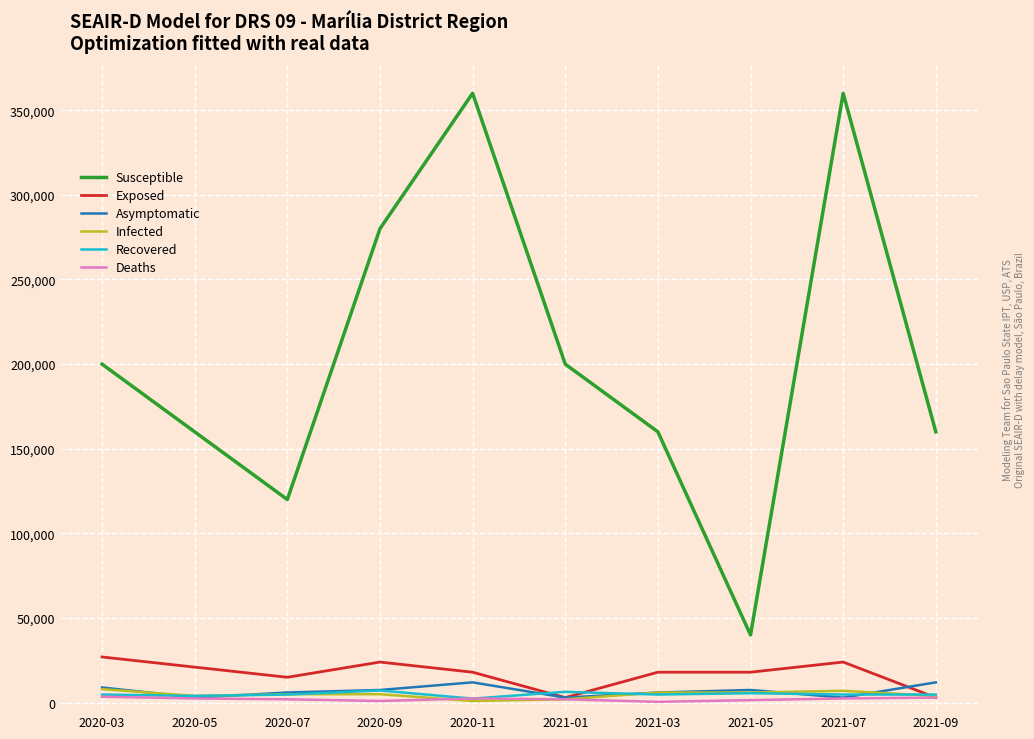

Which series changed the most between 2020-11 and 2021-01?

Susceptible